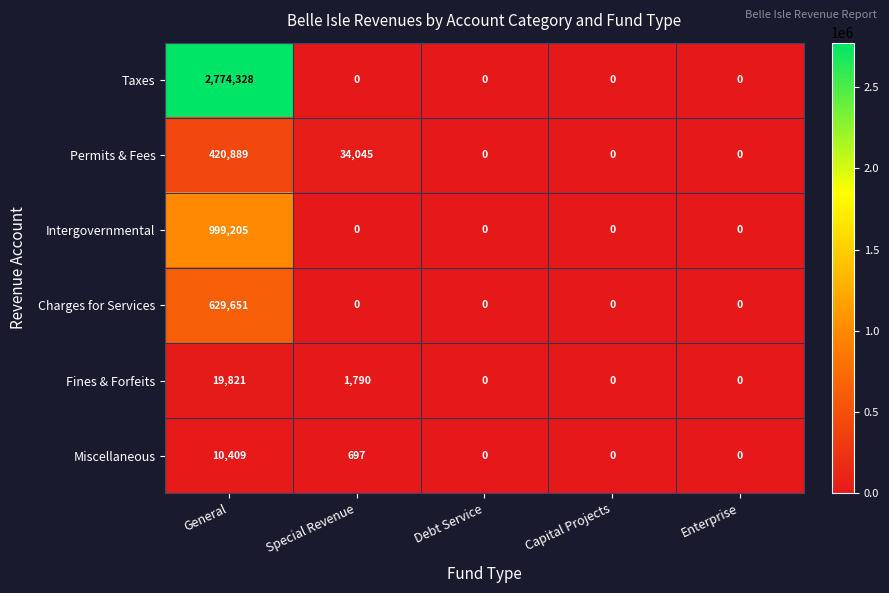

Which series changed the most between General and Capital Projects?

Taxes